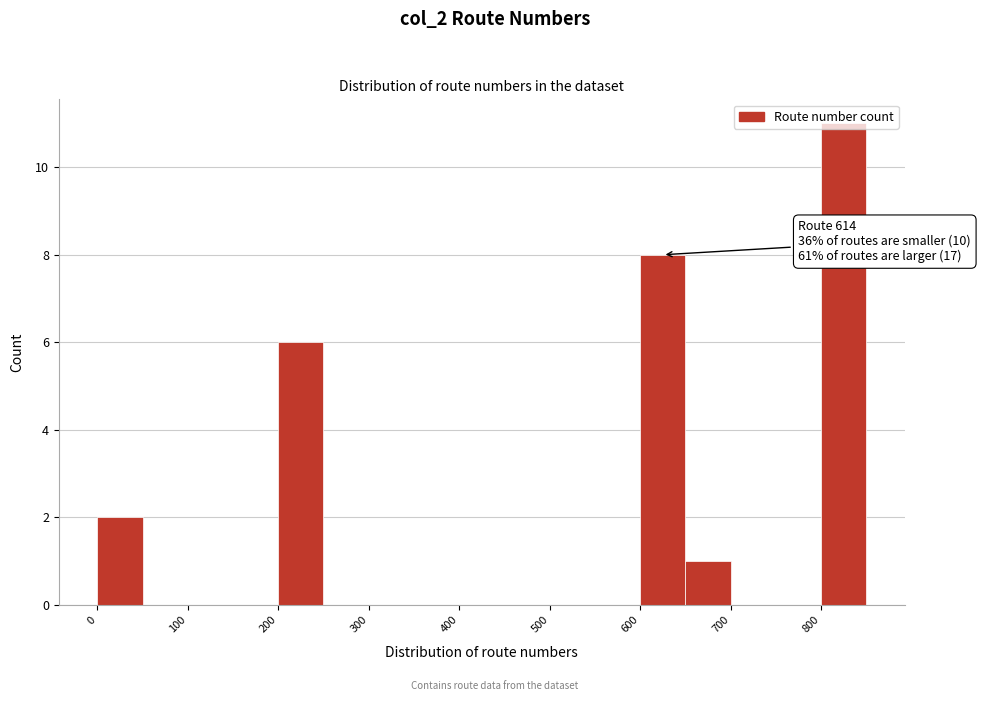

Which range on the x-axis has the tallest bar?

800 to 850